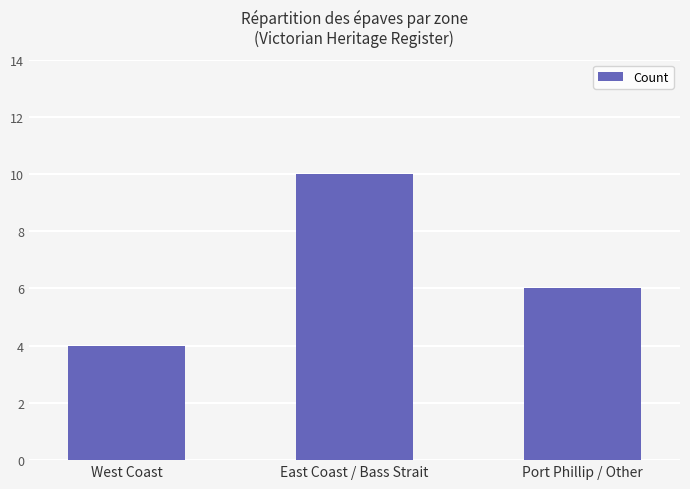

Where does the data first go above 6?

East Coast / Bass Strait